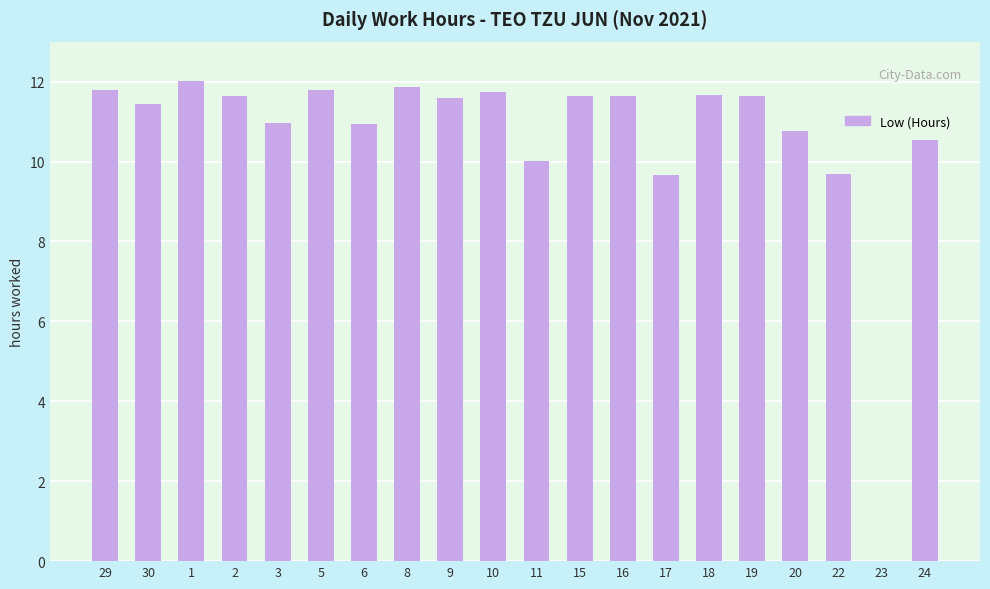

What is the sum of the values at 2 and 30?

23.1